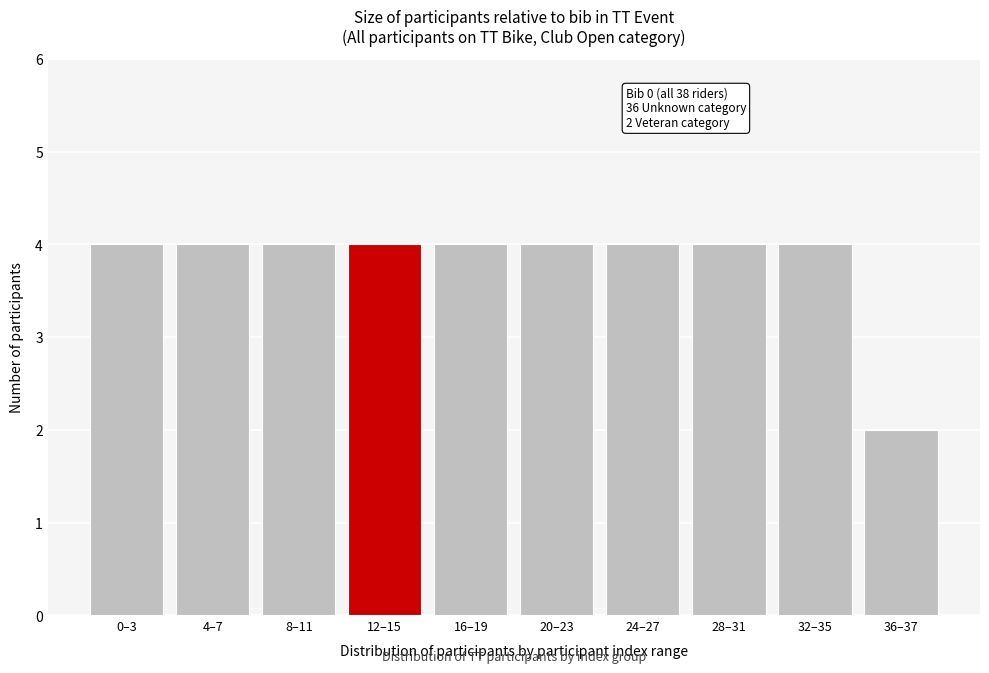

Reading right to left, list all the values displayed in this chart.

2	4	4	4	4	4	4	4	4	4